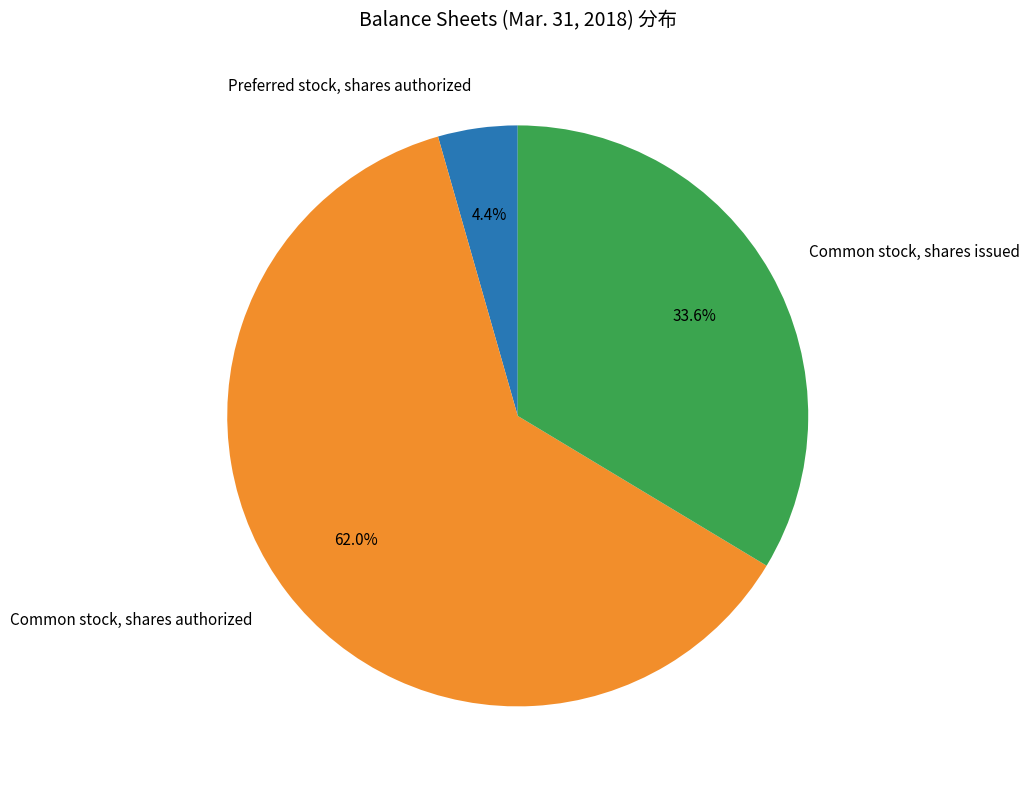

Does any single category account for the majority?

Yes